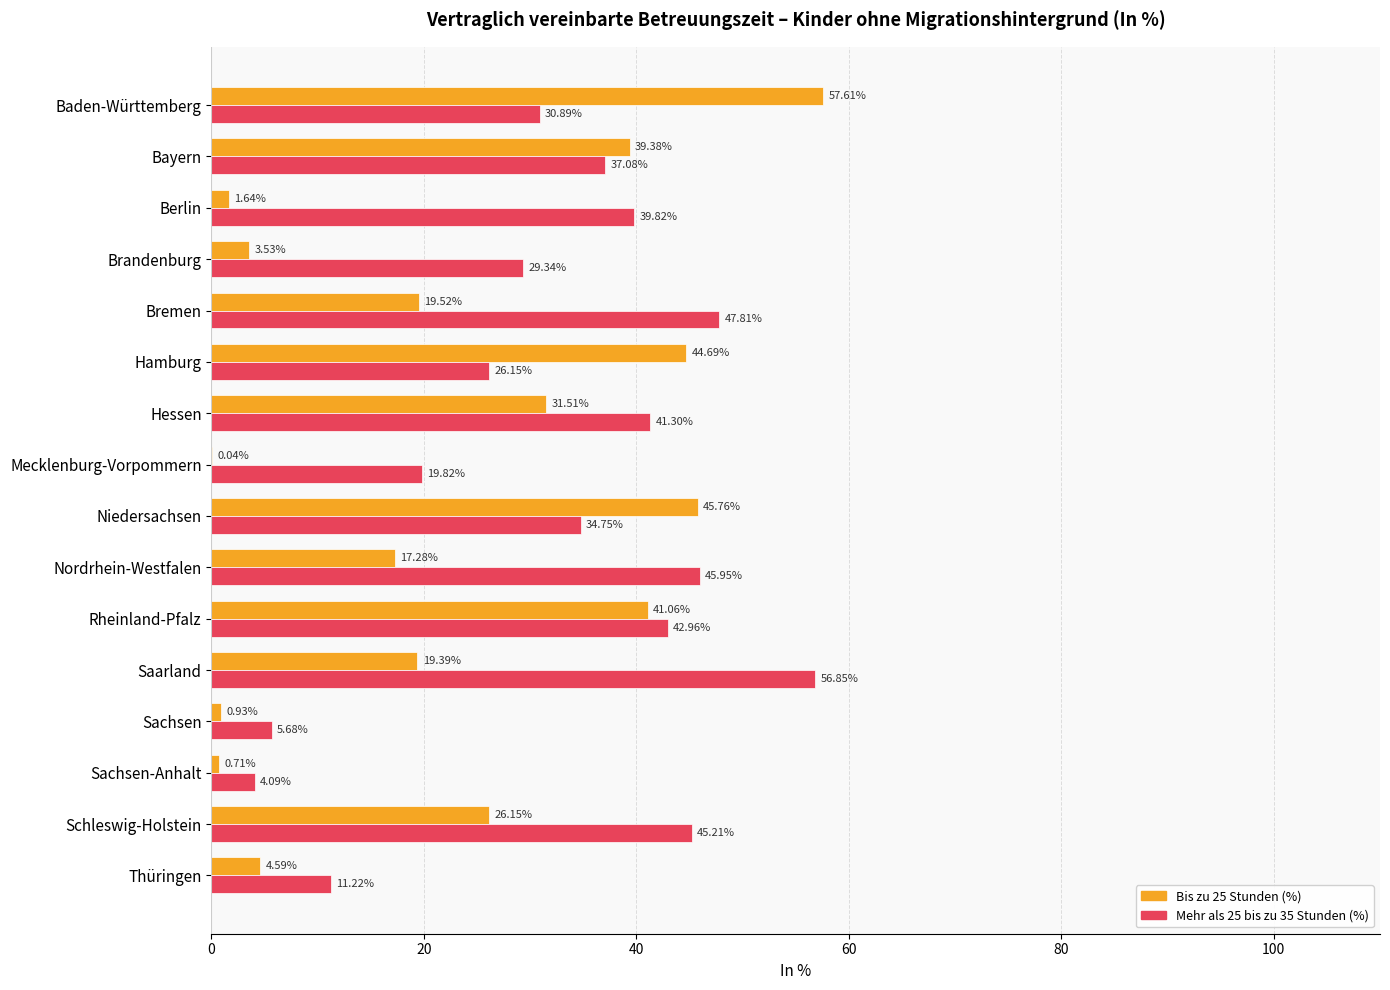

At which label is Mehr als 25 bis zu 35 Stunden (%) closest to 30?

Brandenburg